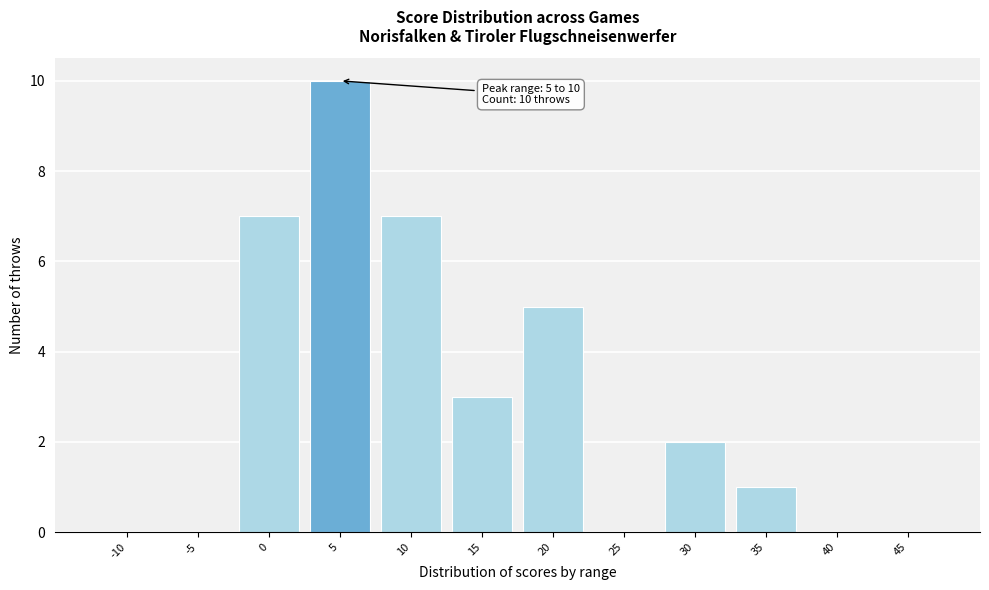

Reading left to right, what are all the values shown in this chart?

-10=0	-5=0	0=7	5=10	10=7	15=3	20=5	25=0	30=2	35=1	40=0	45=0